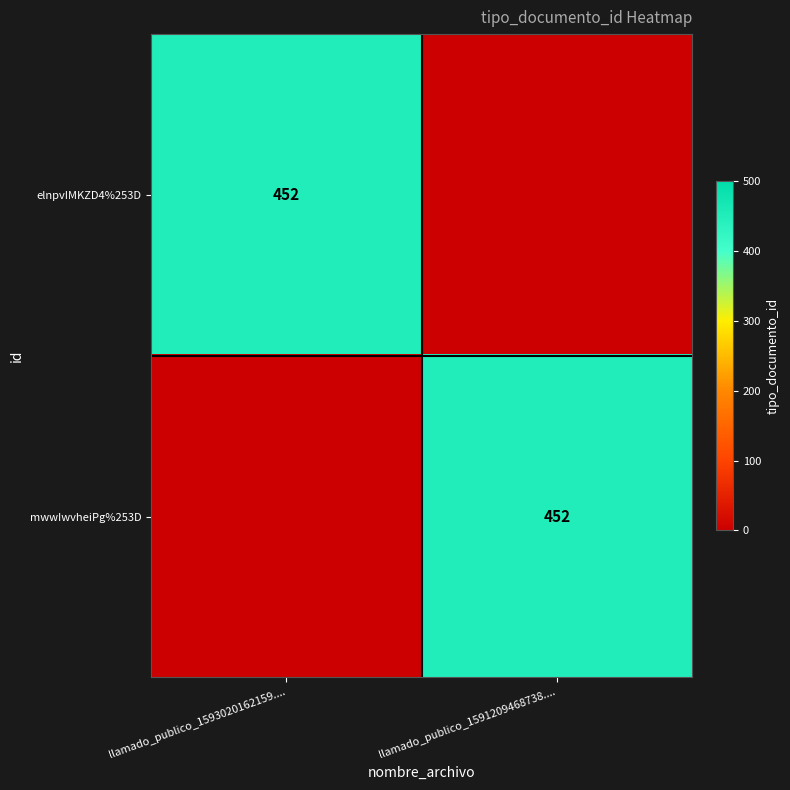

At which category is the sum across all series the highest?

llamado_publico_1593020162159....